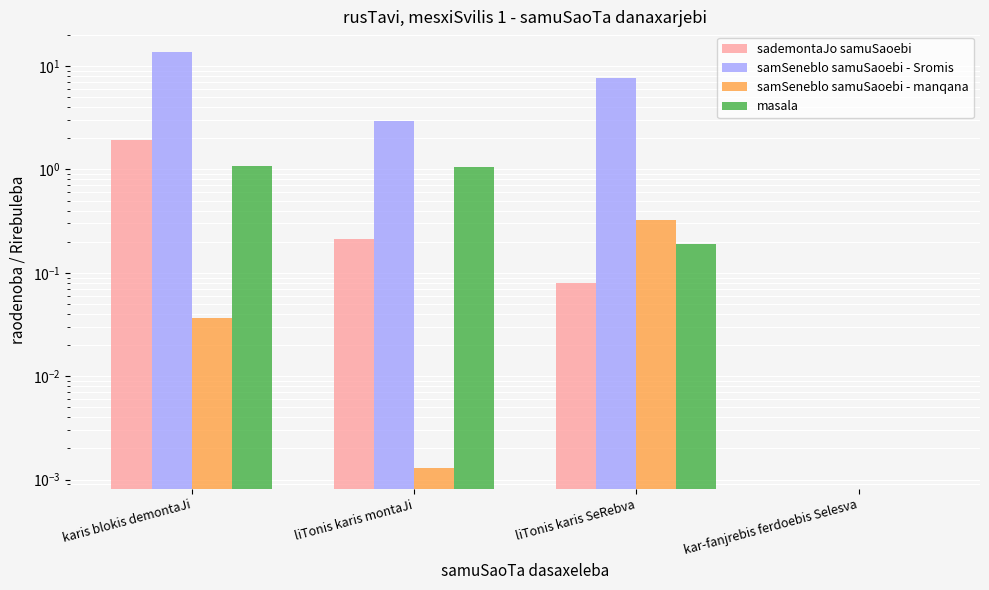

At which category is the sum across all series the highest?

karis blokis demontaJi